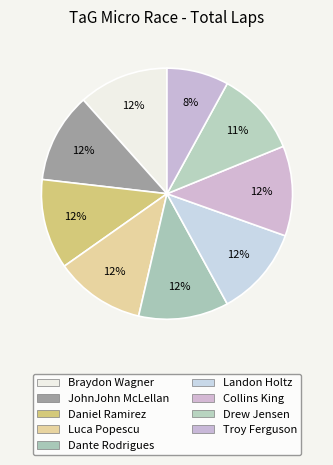

Between Luca Popescu and Drew Jensen, which is larger?

Luca Popescu